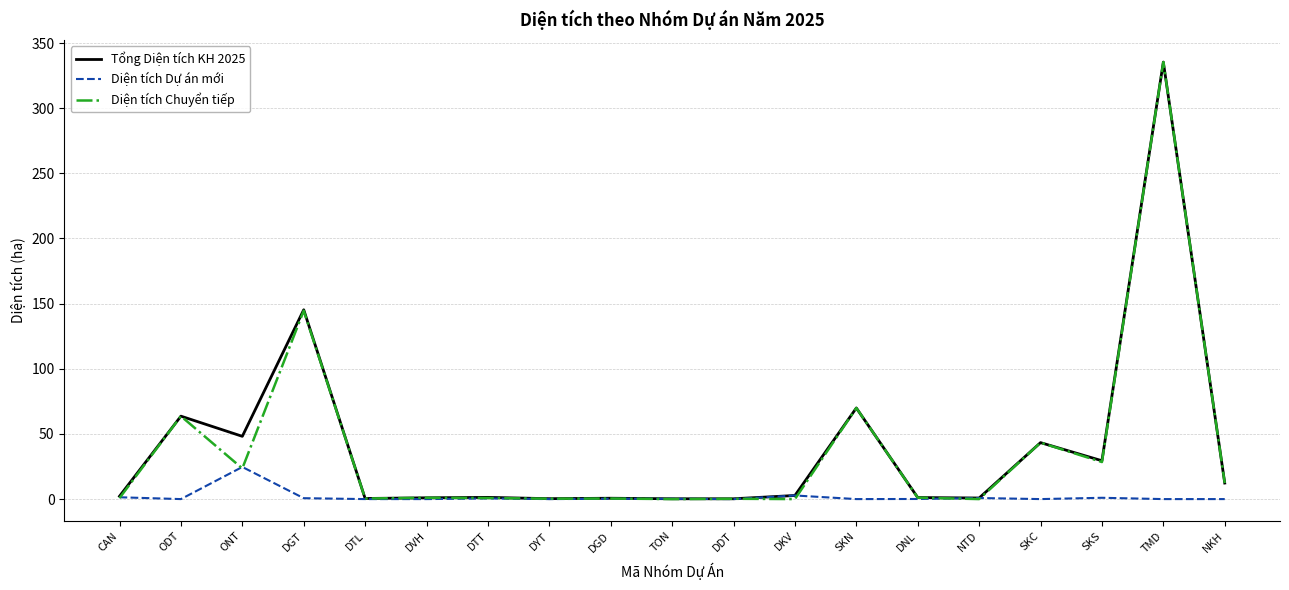

At which label is Tổng Diện tích KH 2025 closest to 167?

DGT